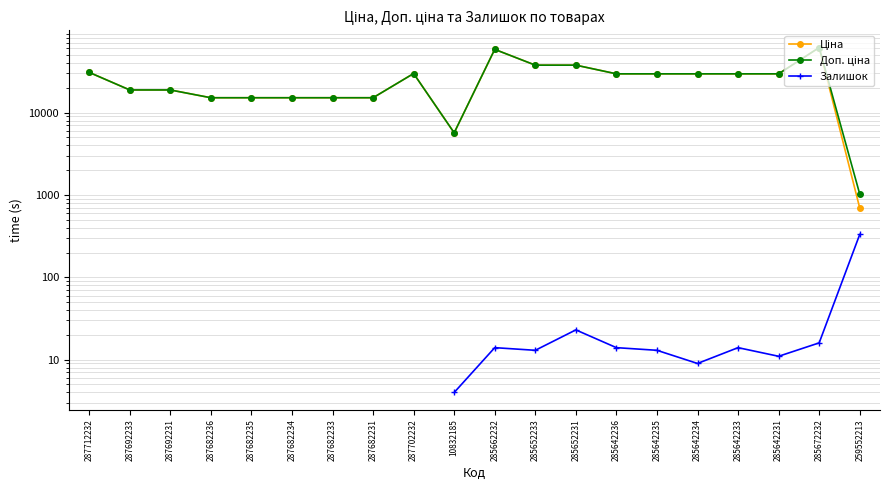

Which label corresponds to the largest value in the chart?

285672232